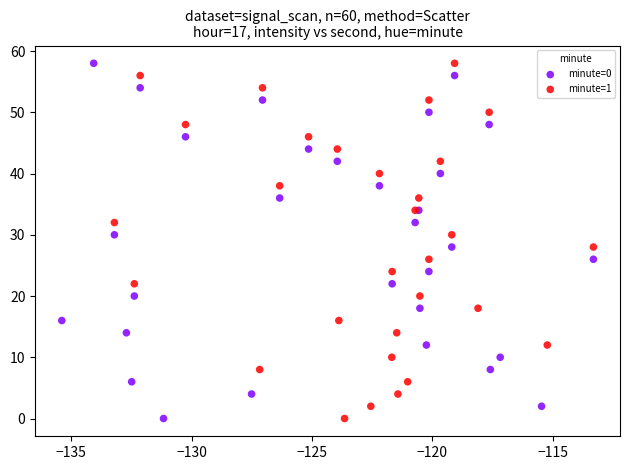

What are all the series names shown in the legend?

minute=0, minute=1